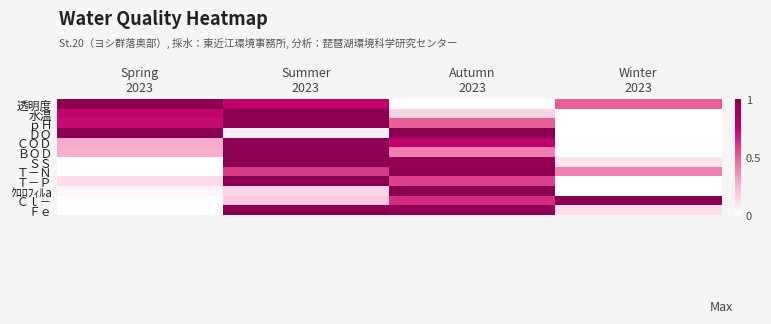

Reading right to left, list all the values displayed in this chart.

透明度: Winter
2023=0.5	Autumn
2023=0.0	Summer
2023=0.8	Spring
2023=1.0
水温: Winter
2023=0.0	Autumn
2023=0.2	Summer
2023=1.0	Spring
2023=0.7
ｐＨ: Winter
2023=0.0	Autumn
2023=0.5	Summer
2023=1.0	Spring
2023=0.7
ＤＯ: Winter
2023=0.0	Autumn
2023=1.0	Summer
2023=0.1	Spring
2023=1.0
ＣＯＤ: Winter
2023=0.0	Autumn
2023=0.8	Summer
2023=1.0	Spring
2023=0.3
ＢＯＤ: Winter
2023=0.0	Autumn
2023=0.4	Summer
2023=1.0	Spring
2023=0.3
ＳＳ: Winter
2023=0.1	Autumn
2023=0.9	Summer
2023=1.0	Spring
2023=0.0
Ｔ－Ｎ: Winter
2023=0.4	Autumn
2023=1.0	Summer
2023=0.6	Spring
2023=0.0
Ｔ－Ｐ: Winter
2023=0.0	Autumn
2023=0.6	Summer
2023=1.0	Spring
2023=0.1
ｸﾛﾛﾌｨﾙa: Winter
2023=0.0	Autumn
2023=1.0	Summer
2023=0.1	Spring
2023=0.0
Ｃｌ－: Winter
2023=1.0	Autumn
2023=0.6	Summer
2023=0.2	Spring
2023=0.0
Ｆｅ: Winter
2023=0.1	Autumn
2023=1.0	Summer
2023=1.0	Spring
2023=0.0